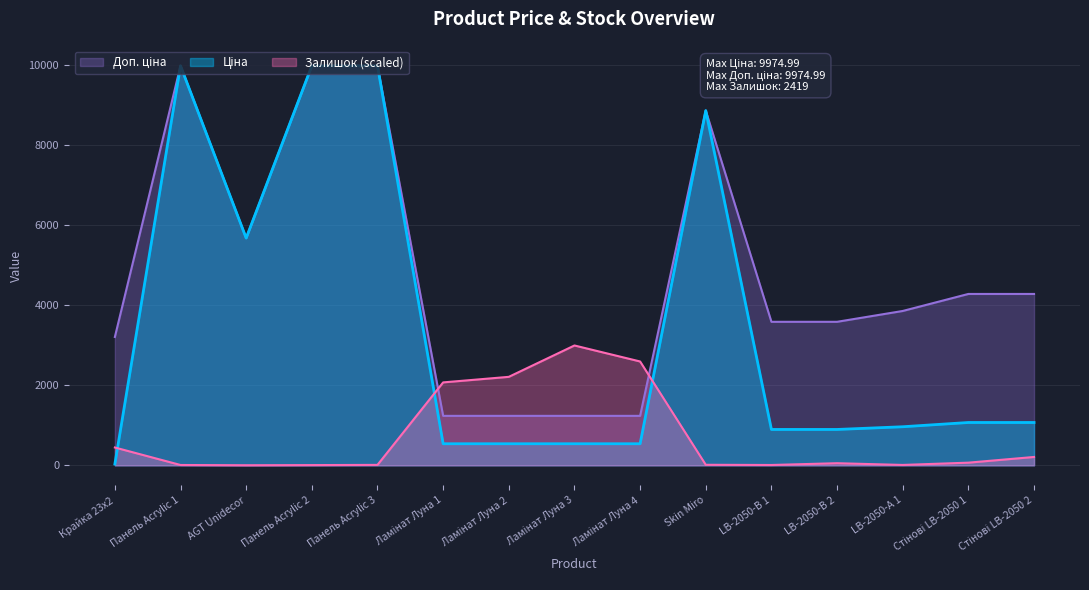

Where is Доп. ціна nearest to the value 5605?

AGT Unidecor